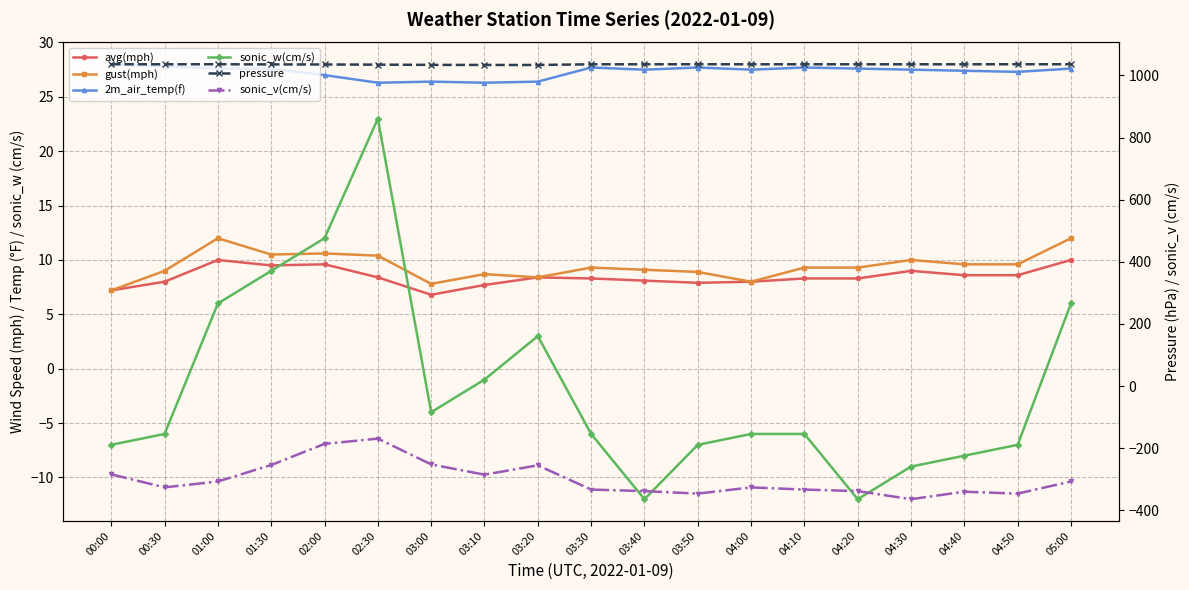

Is this an area chart (filled region under the line)?

No